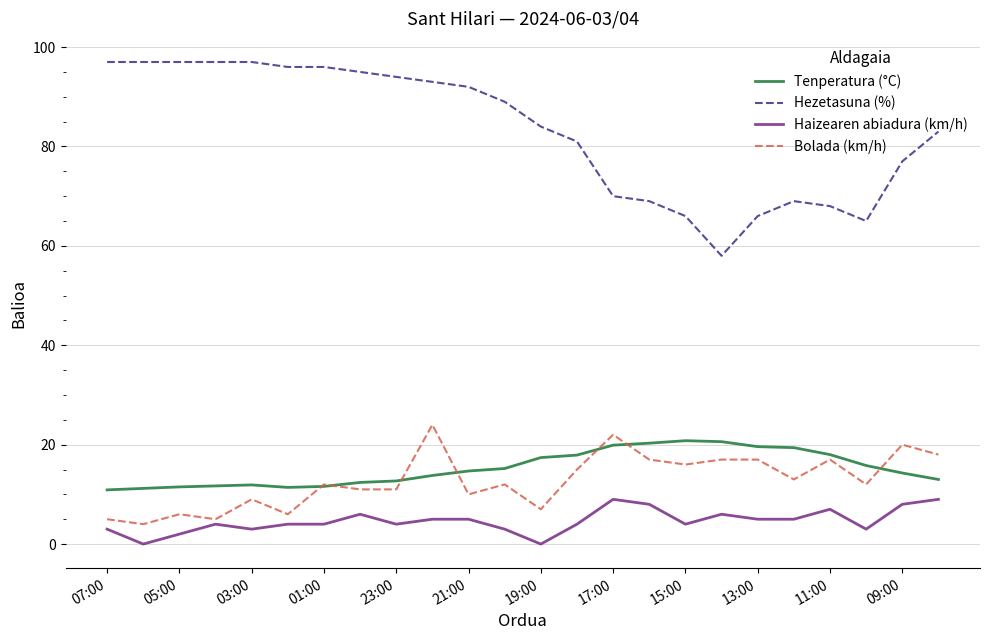

Which series has the widest spread of values?

Hezetasuna (%)